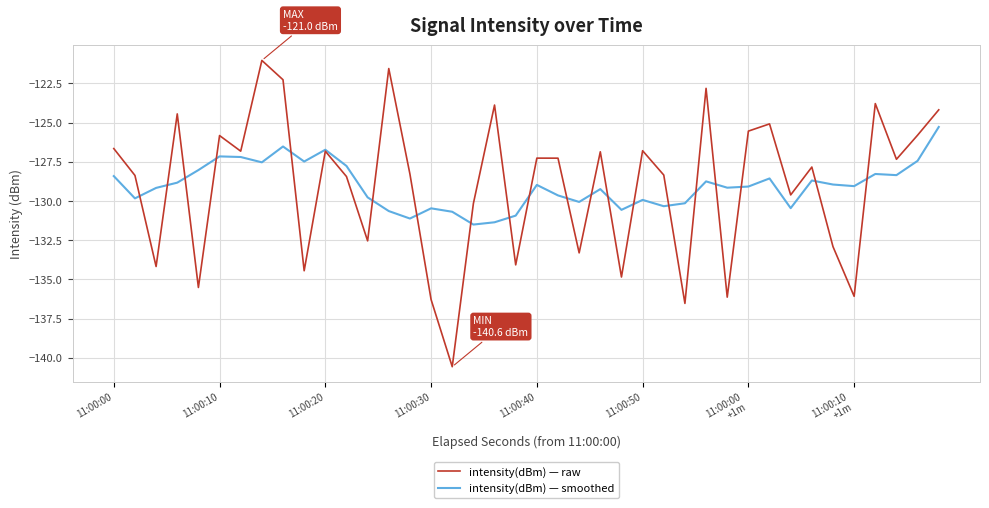

Which series has the widest spread of values?

intensity(dBm) — raw